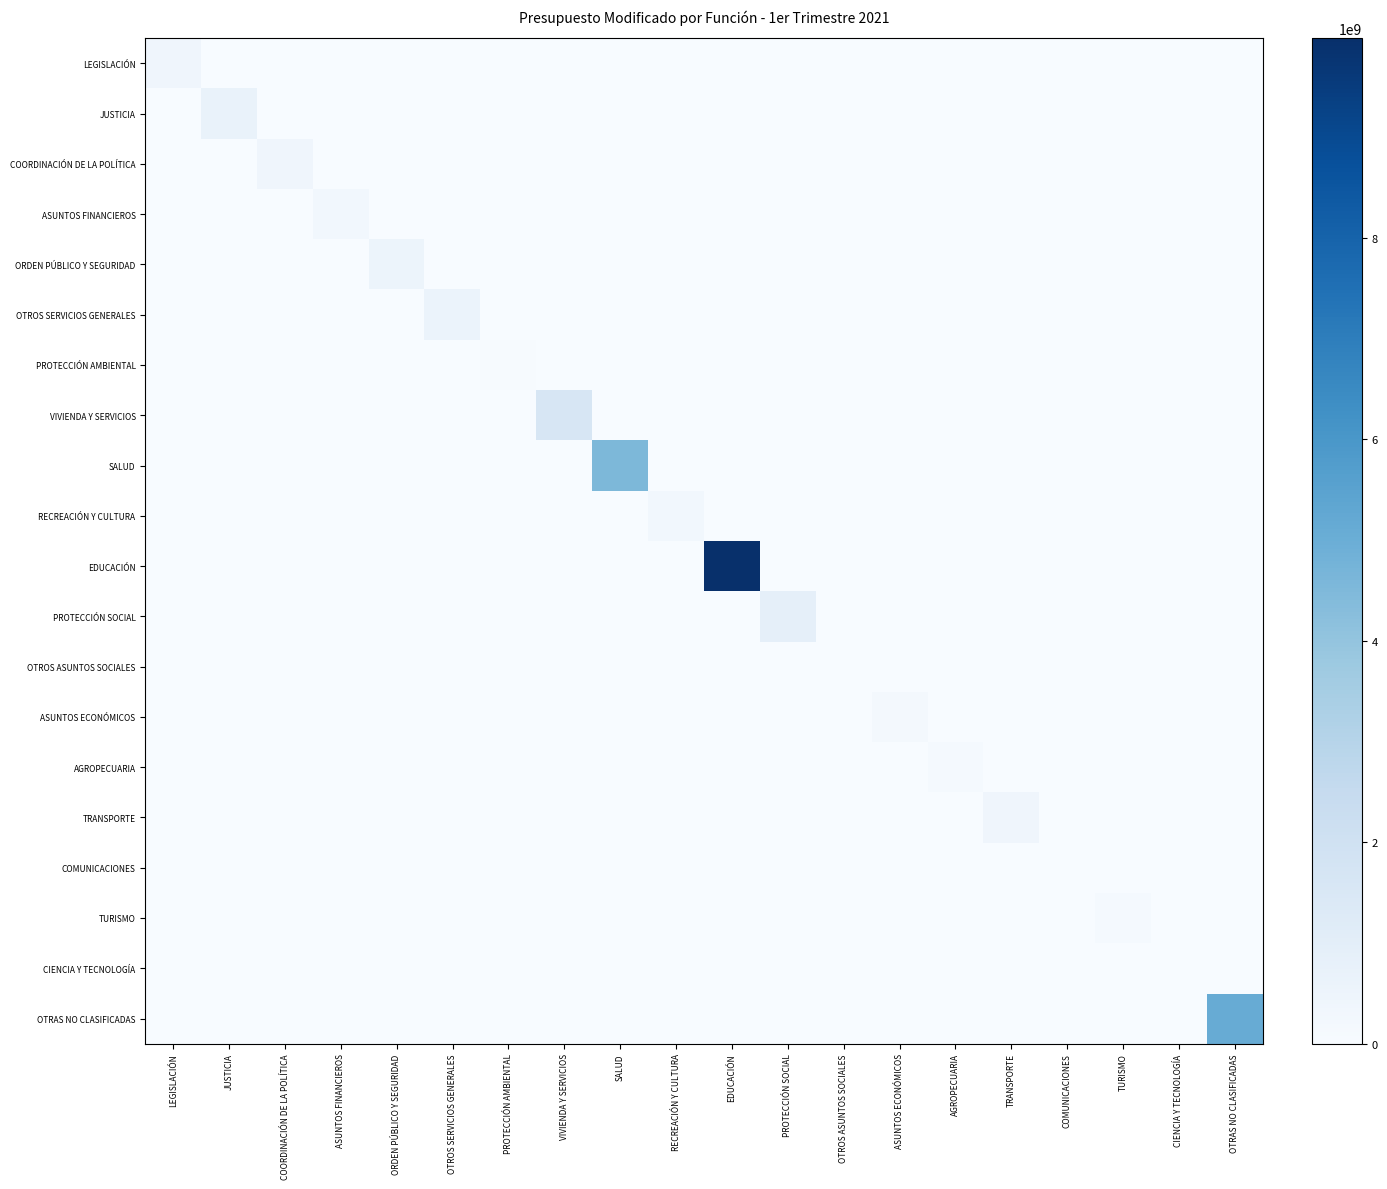

Which series changed the most between SALUD and ASUNTOS ECONÓMICOS?

SALUD